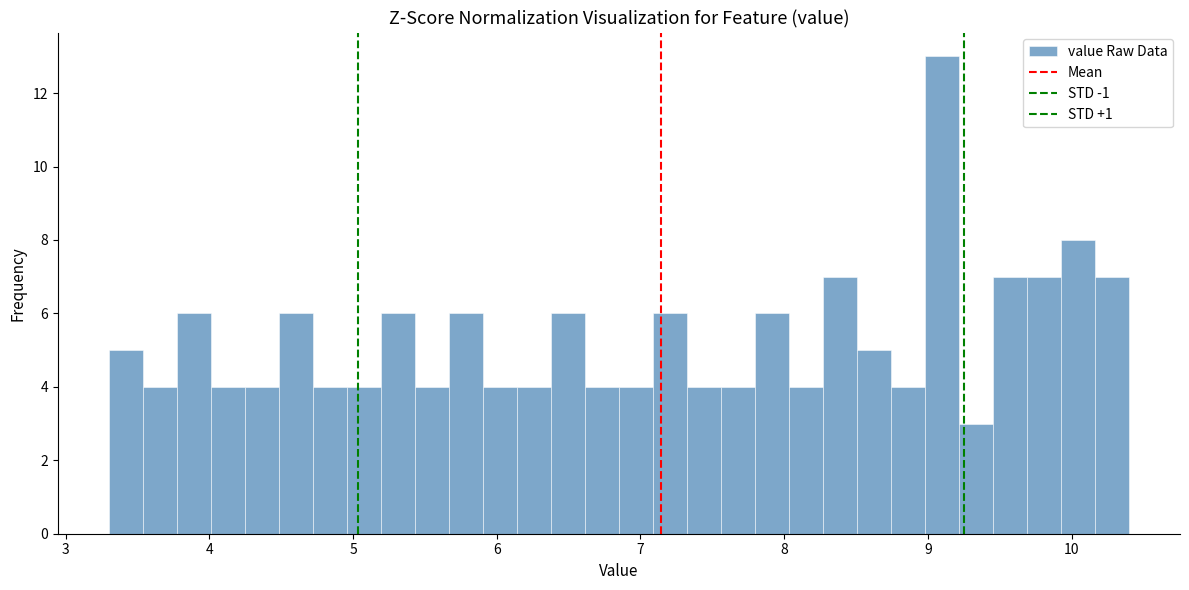

Read against the x-axis, roughly where is the centre of the tallest bar?

9.1